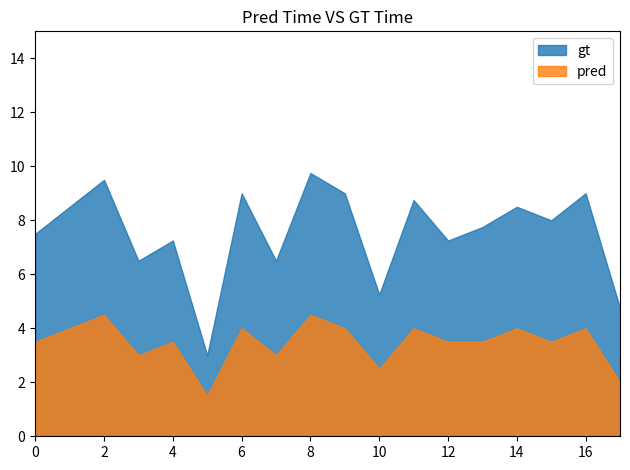

Reading left to right, extract all data points from this chart.

gt: 7.5	8.5	9.5	6.5	7.2	3.0	9.0	6.5	9.8	9.0	5.2	8.8	7.2	7.8	8.5	8.0	9.0	4.8
pred: 3.5	4.0	4.5	3.0	3.5	1.5	4.0	3.0	4.5	4.0	2.5	4.0	3.5	3.5	4.0	3.5	4.0	2.0